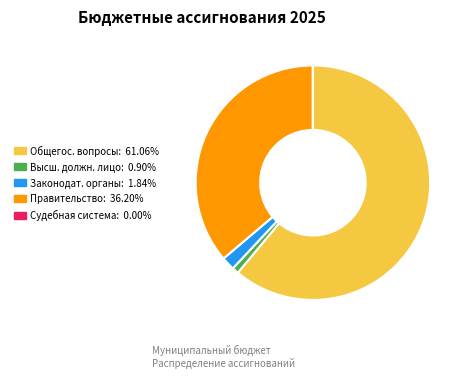

Is there any slice that represents more than half of the pie?

Yes